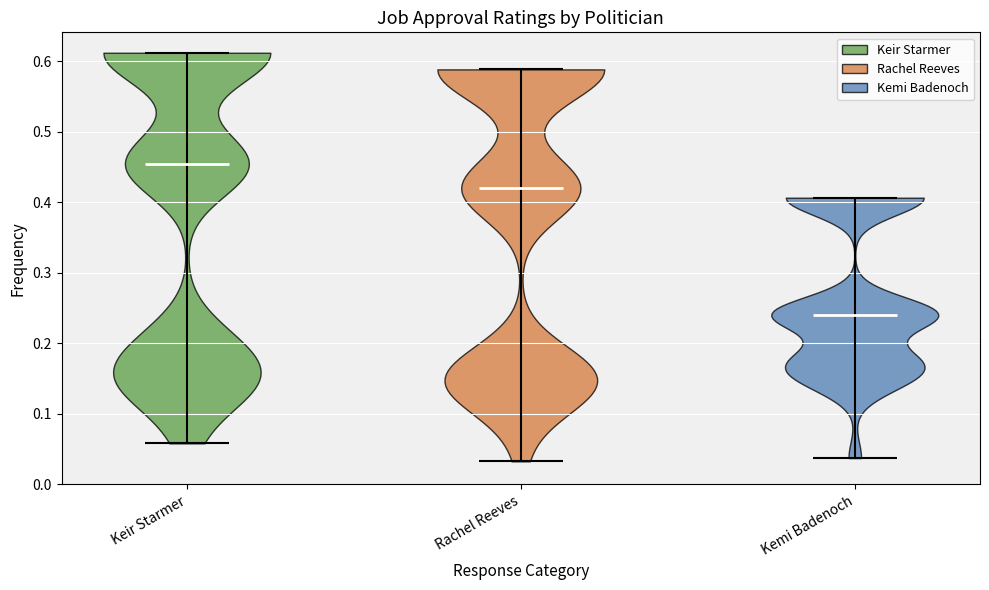

Reading left to right, read every violin against the y-axis: where its median line is, and the lowest and highest points it reaches. The values are not printed on the chart, so give them approximately, as read against the axis.

Keir Starmer: median line 0.45, lowest point 0.06, highest point 0.61
Rachel Reeves: median line 0.42, lowest point 0.03, highest point 0.59
Kemi Badenoch: median line 0.24, lowest point 0.04, highest point 0.41